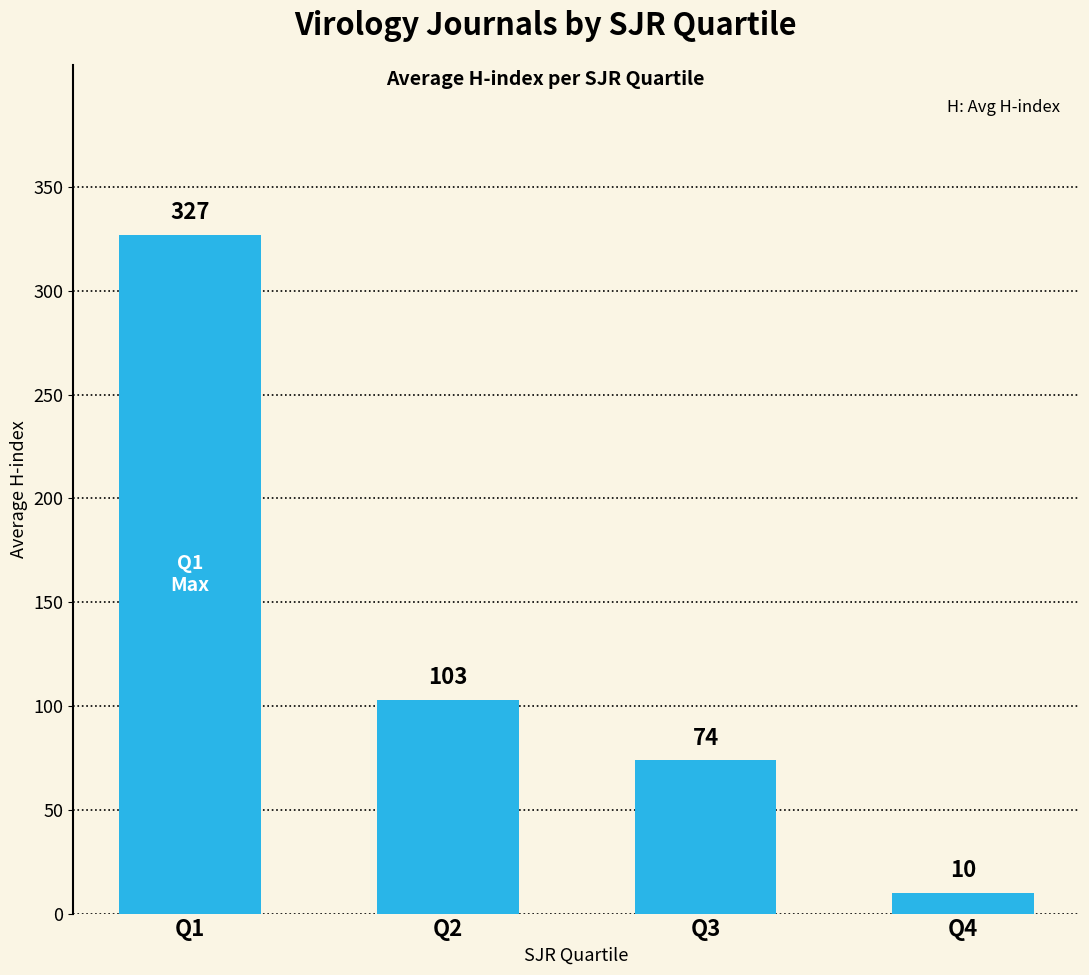

Rank the categories by value from lowest to highest.

Q4, Q3, Q2, Q1